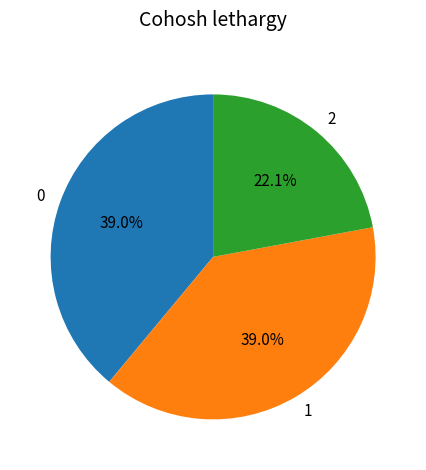

Does any single category account for the majority?

No